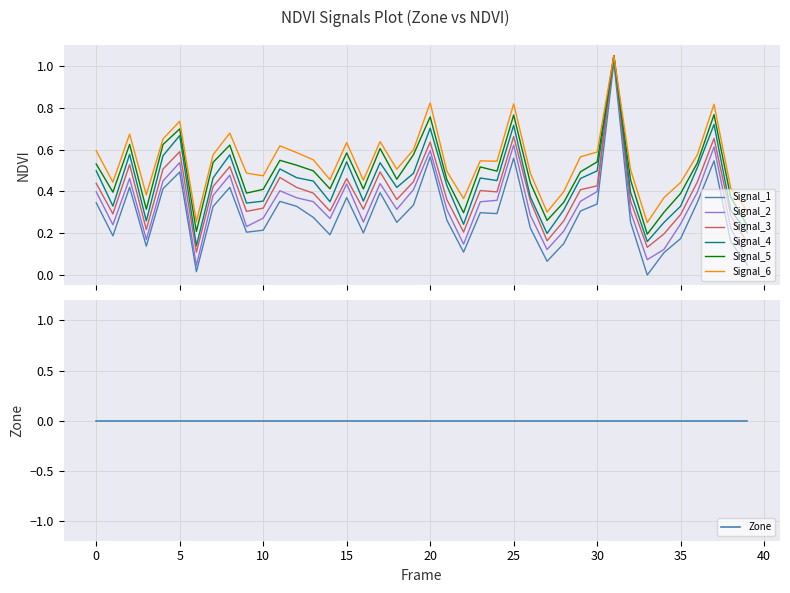

What is the label of the 15th point from the left?

14